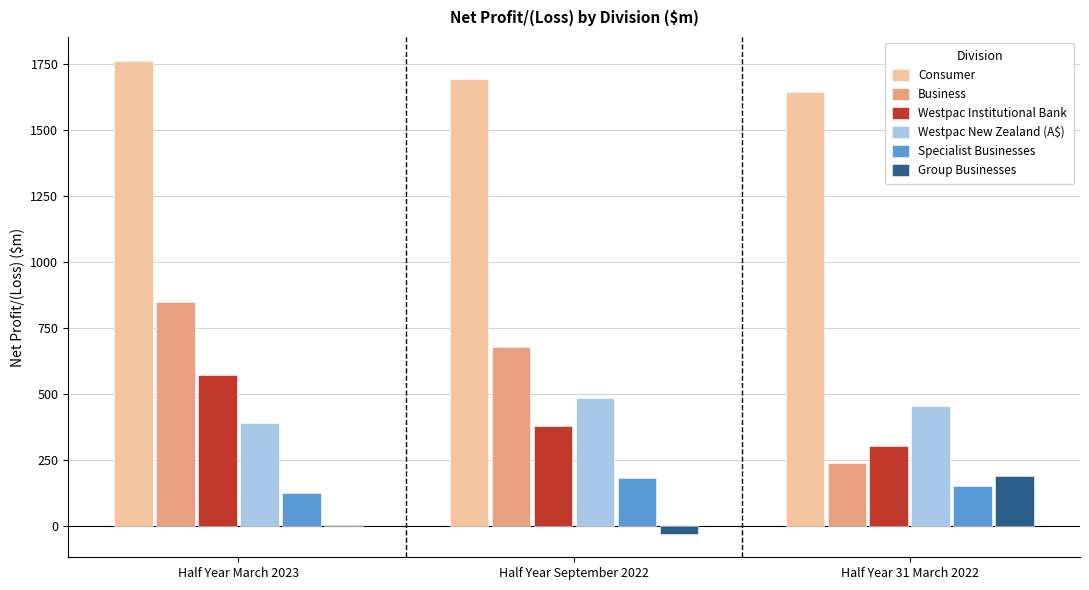

How many series are shown in this chart?

6